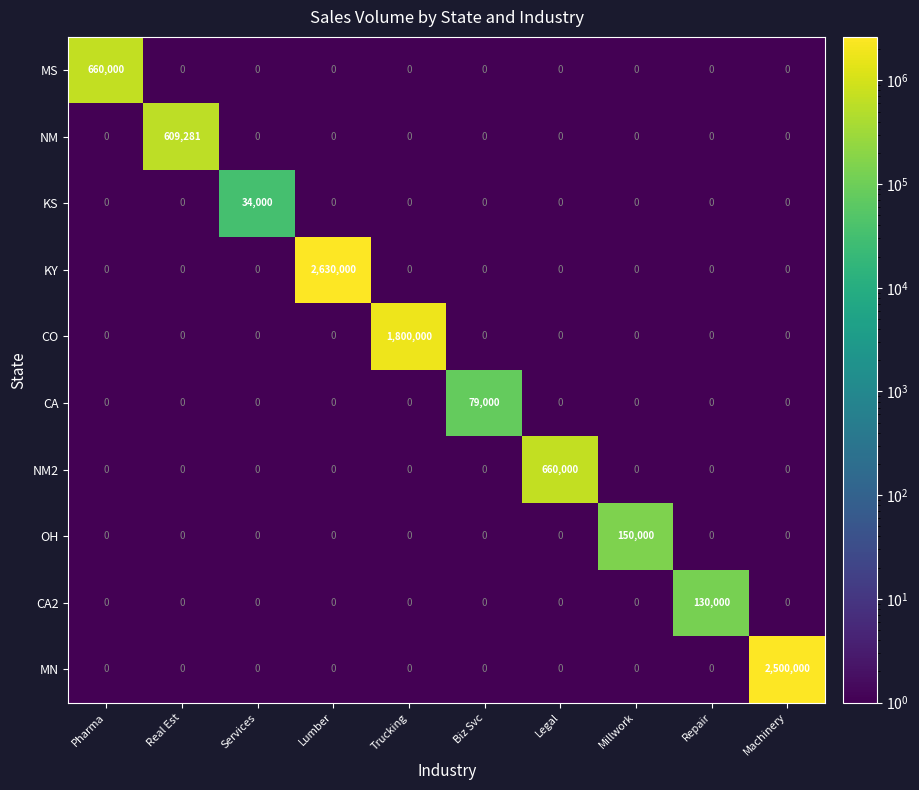

What is the difference between the maximum and minimum values in the NM series?

609281